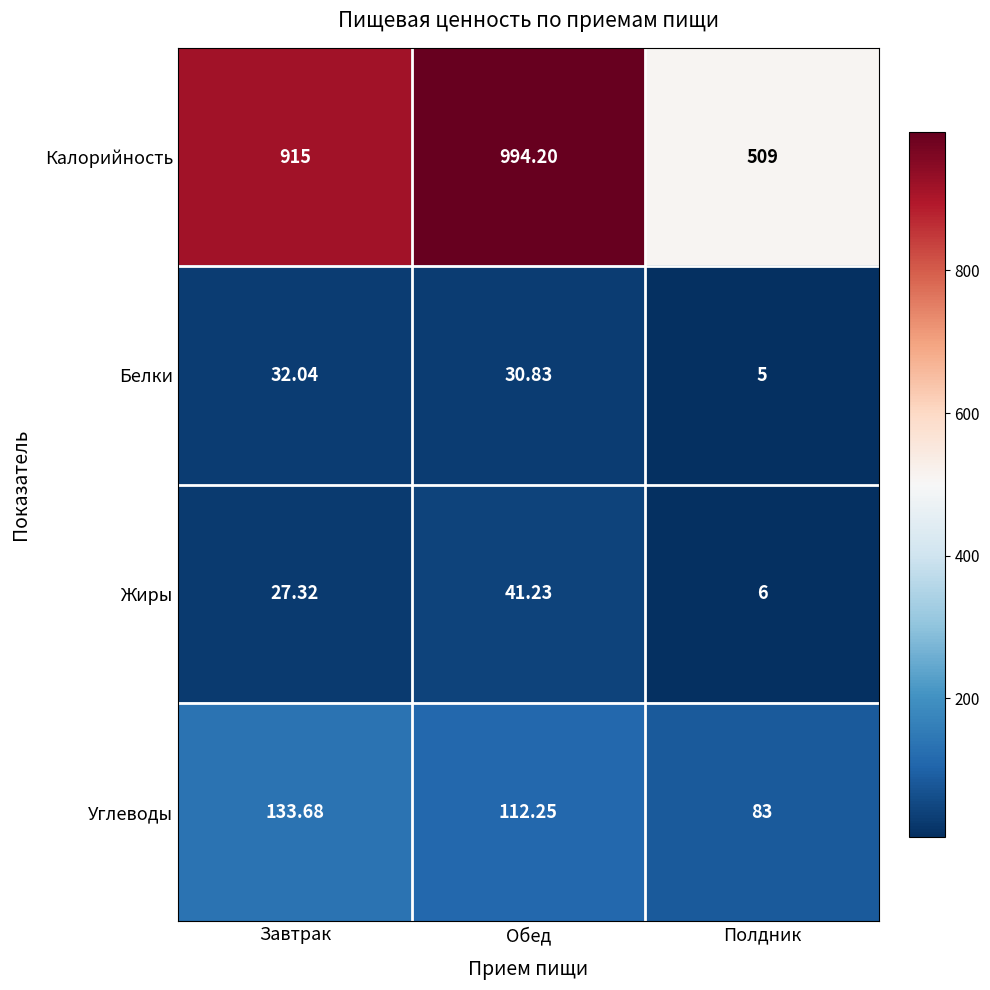

Which category has the lowest value across all series?

Полдник